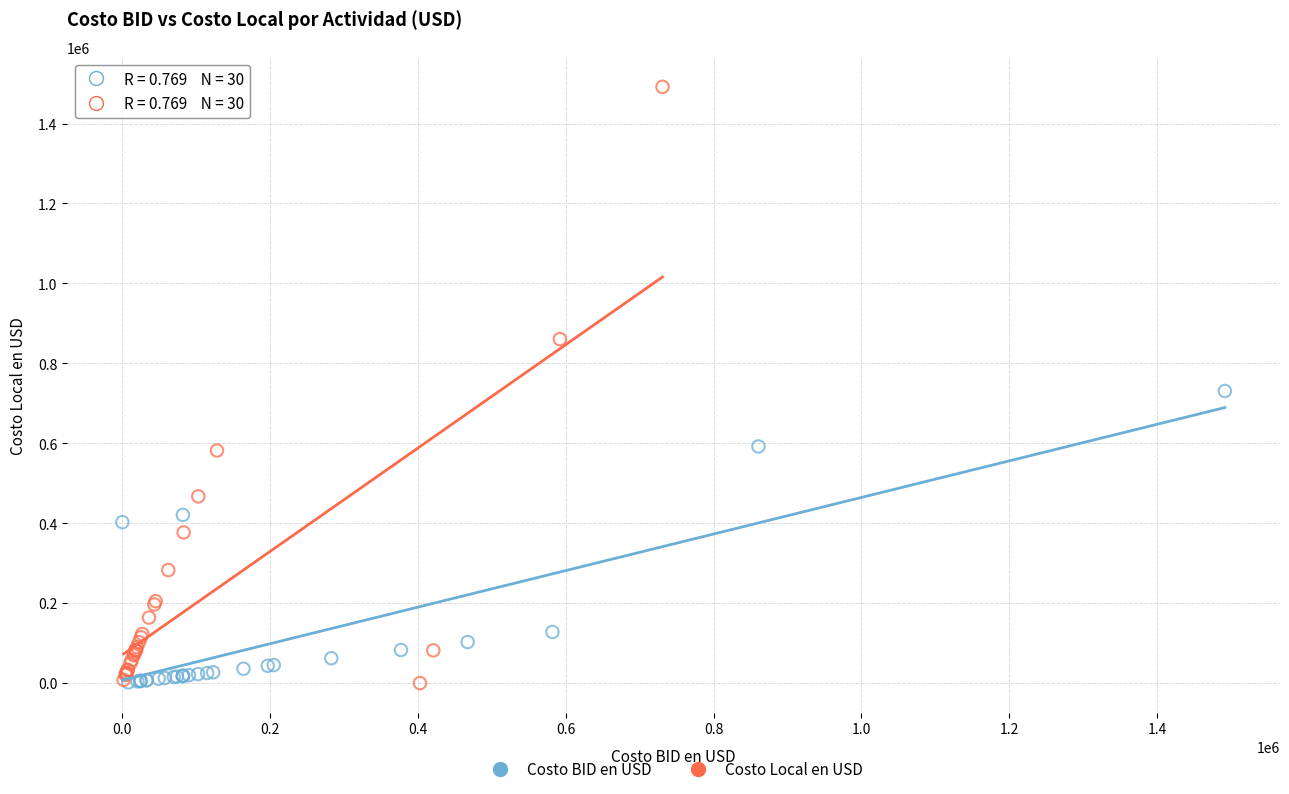

Which series has the largest Y range (max minus min)?

Costo Local en USD